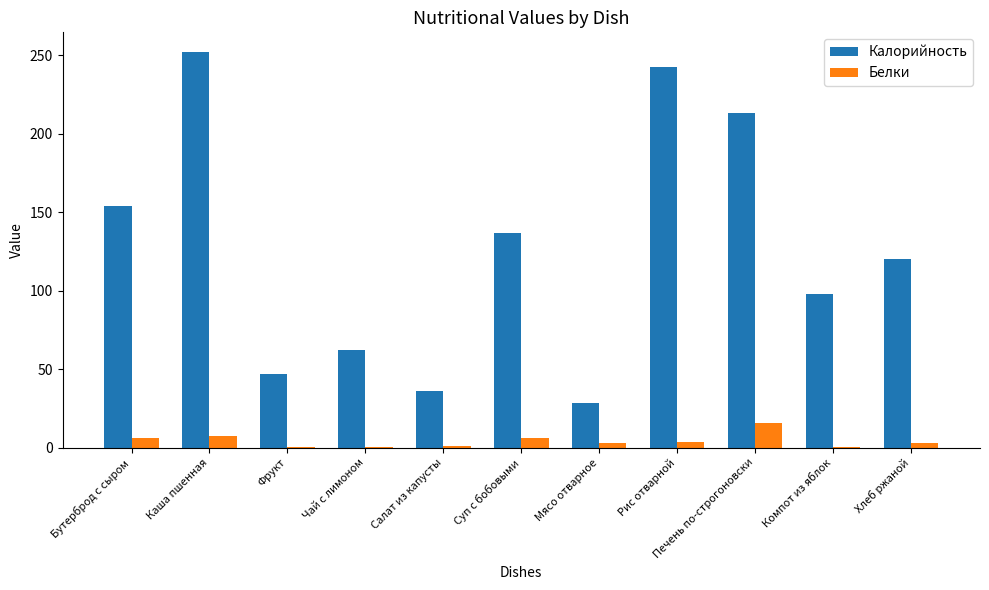

At which category is the sum across all series the highest?

Каша пшенная